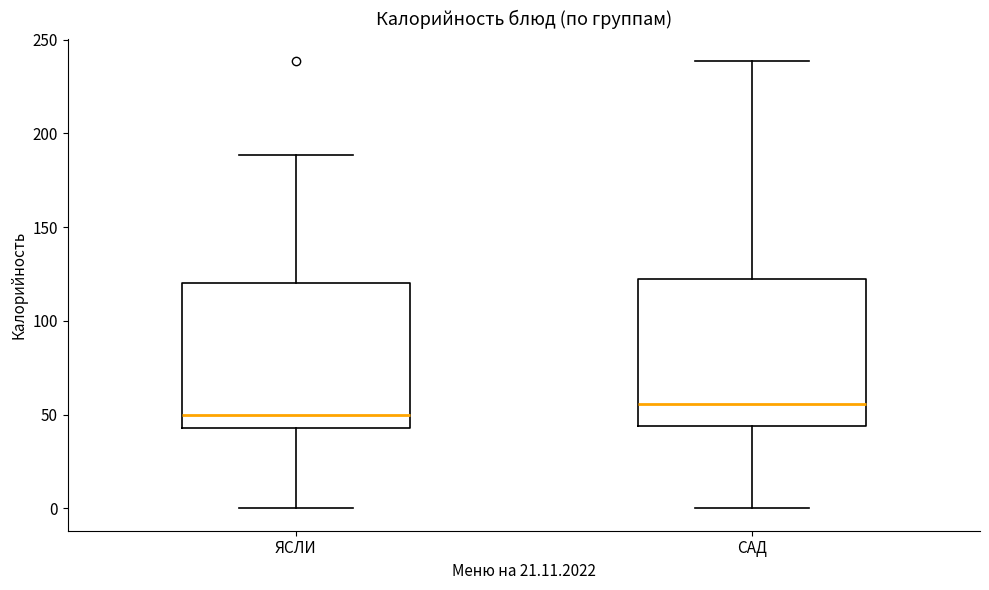

Reading left to right, transcribe this box plot: for each box, give where its median line is, the range the box spans, and where its two whiskers end, as read against the y-axis. The values are not printed on the chart, so give them approximately, as read against the axis.

ЯСЛИ: median 50, box 45 to 120, whiskers 0 to 190
САД: median 55, box 45 to 120, whiskers 0 to 240